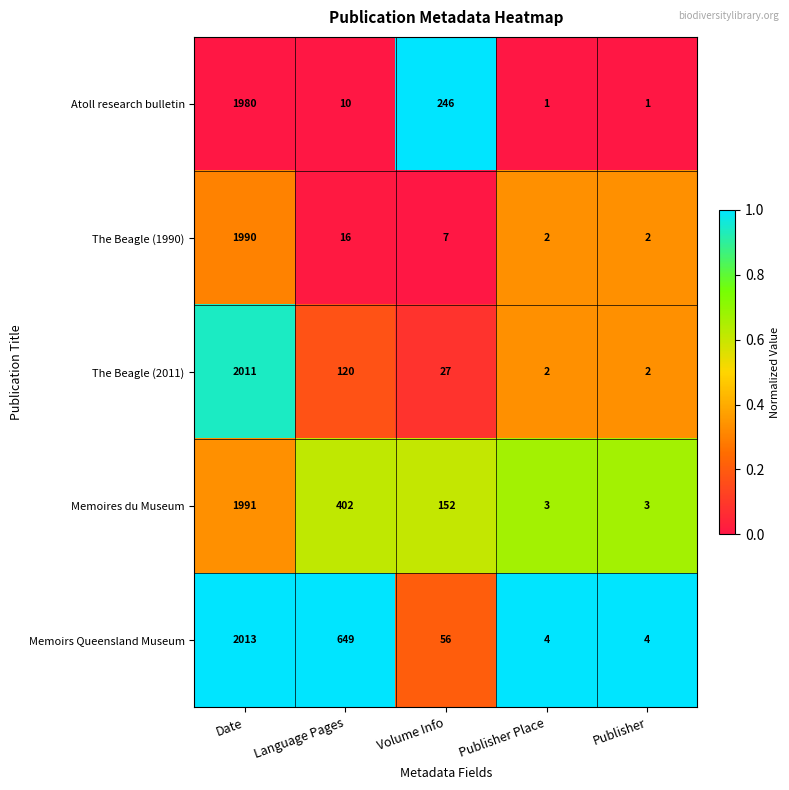

At which category is the sum across all series the highest?

Date